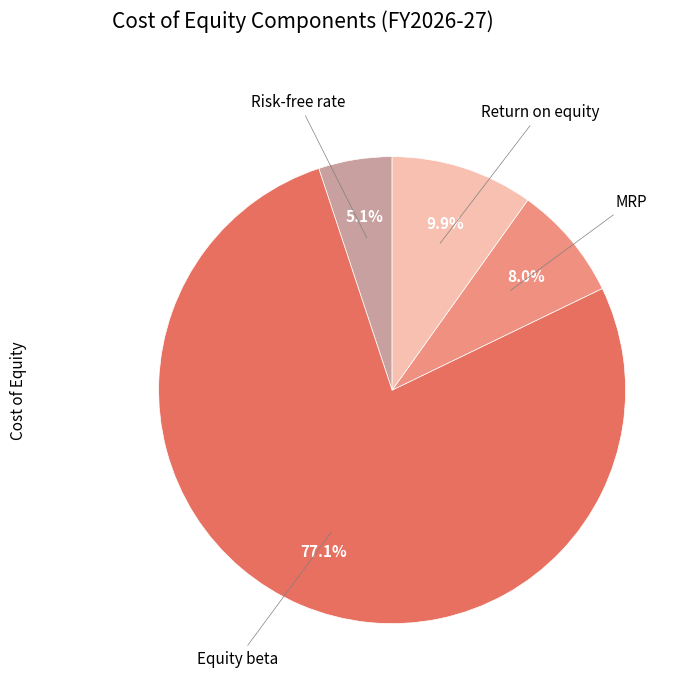

Is there a majority slice in this chart?

Yes